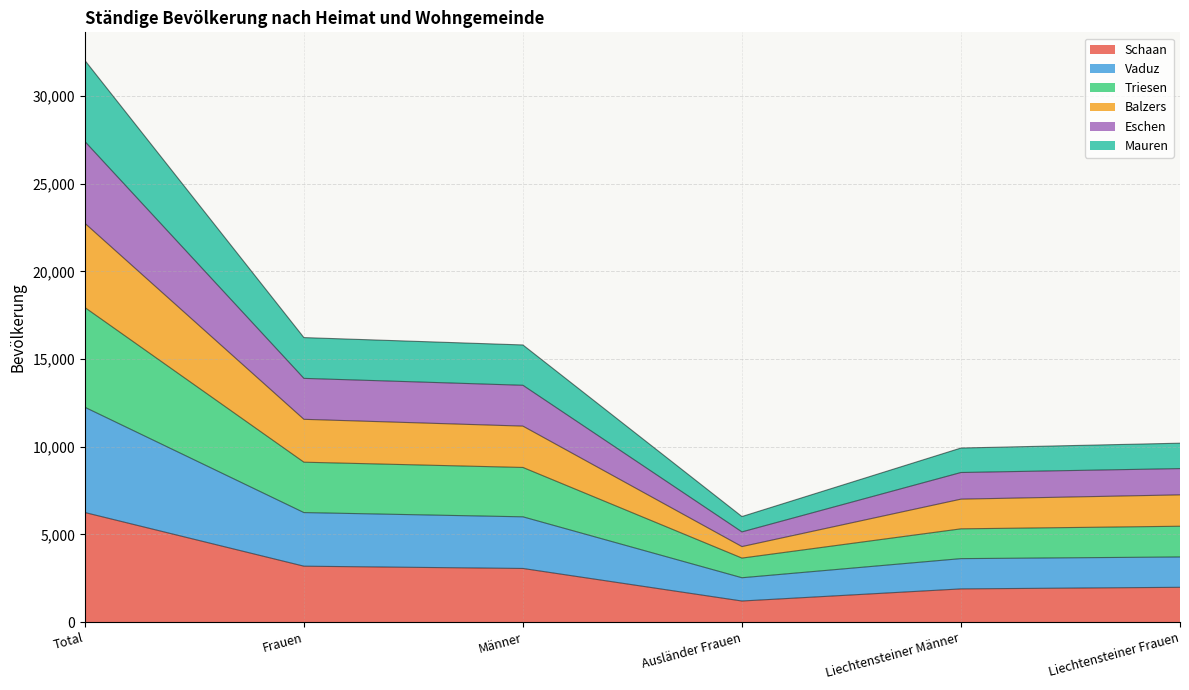

What are all the series names shown in the legend?

Schaan, Vaduz, Triesen, Balzers, Eschen, Mauren